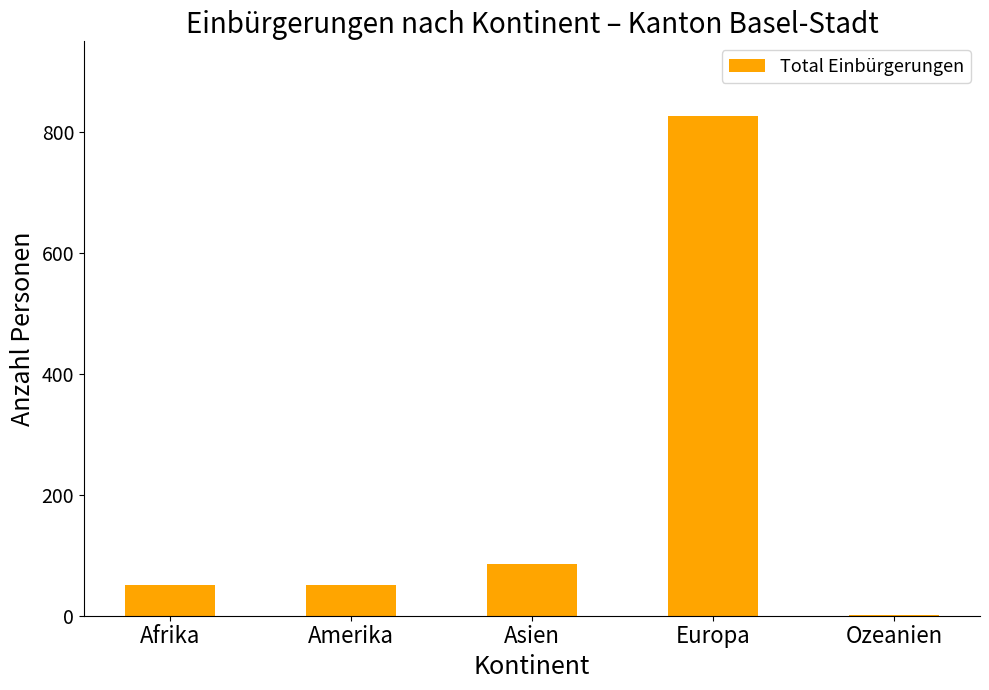

At which label is the value closest to 414?

Asien